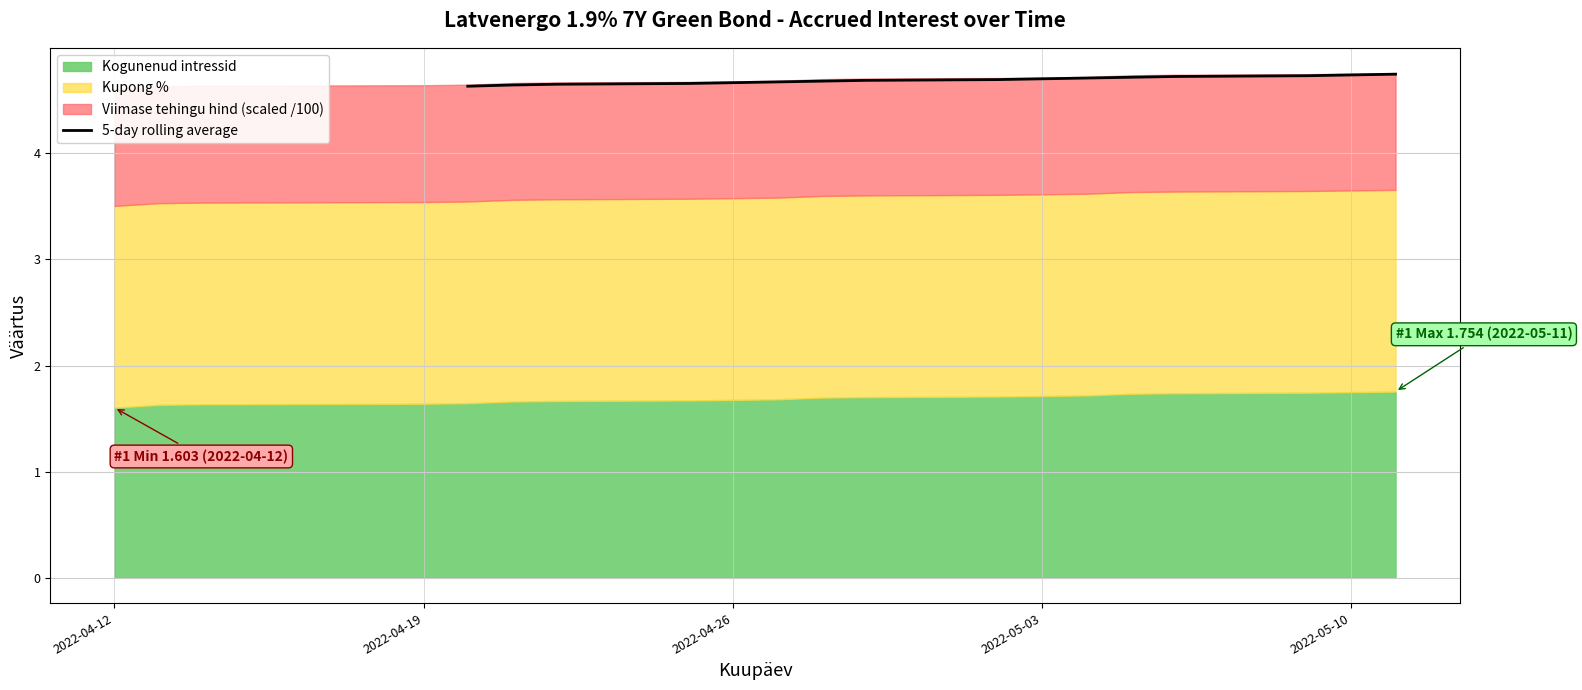

How many values are between 4 and 5?

16